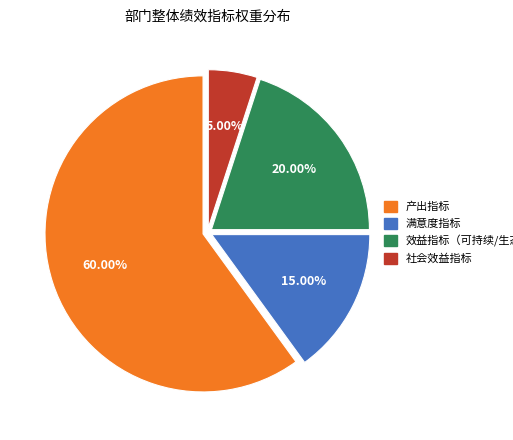

To the nearest percent, what is the average slice percentage?

25%